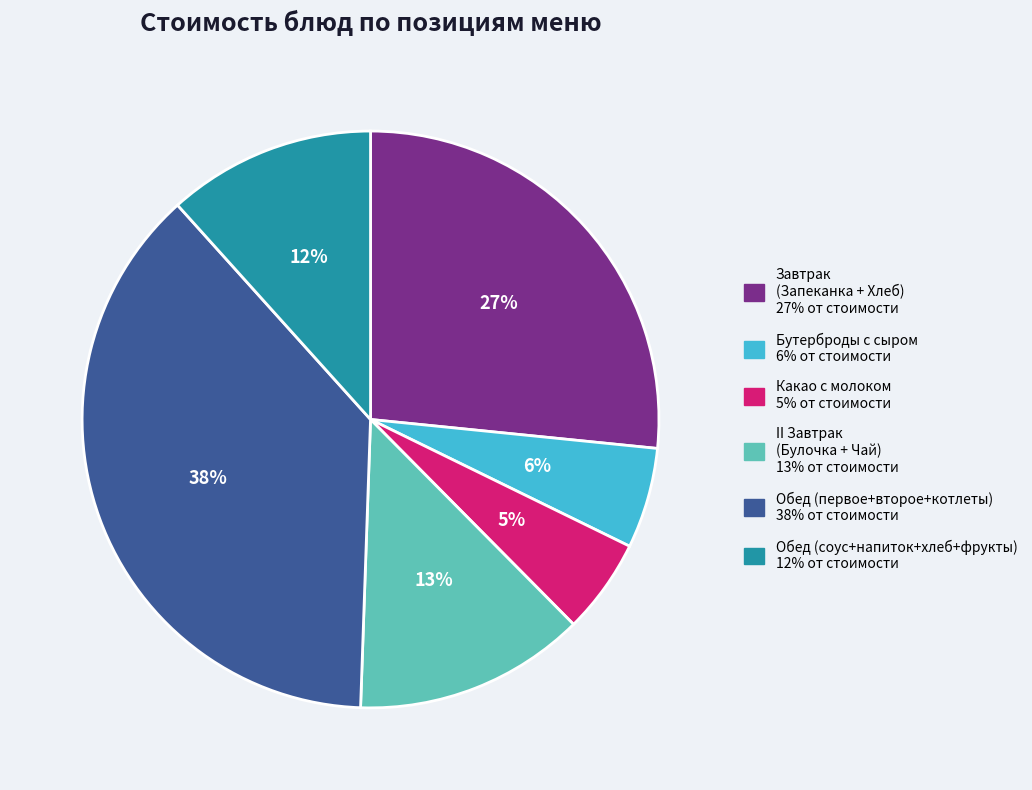

How many segments does this pie chart have?

6